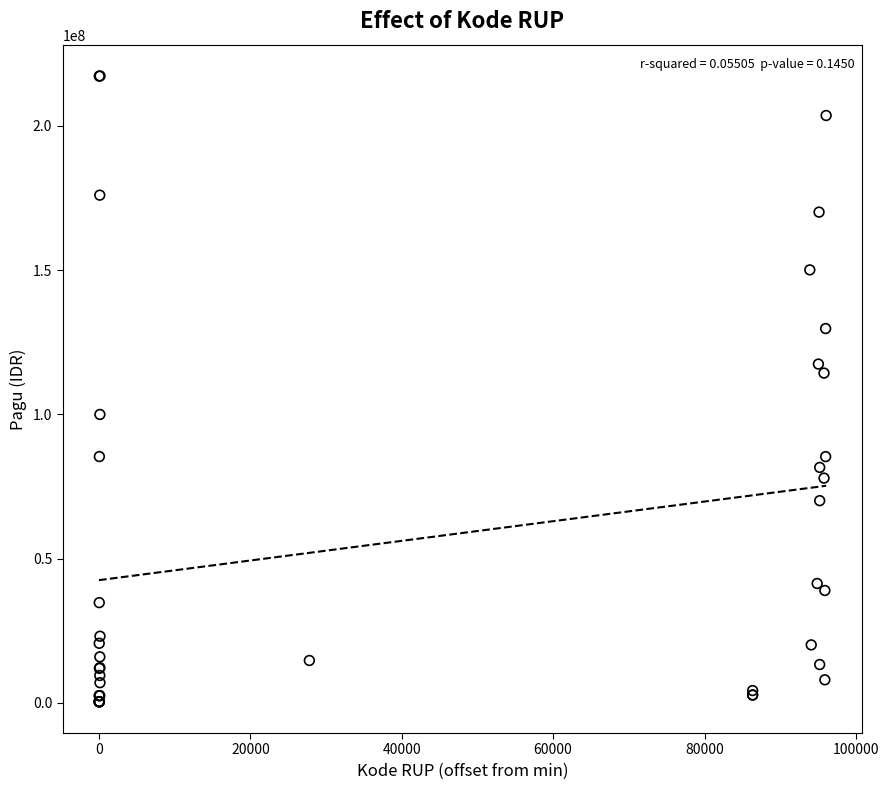

What Y value in the scatter plot is closest to 108830000?

114296000